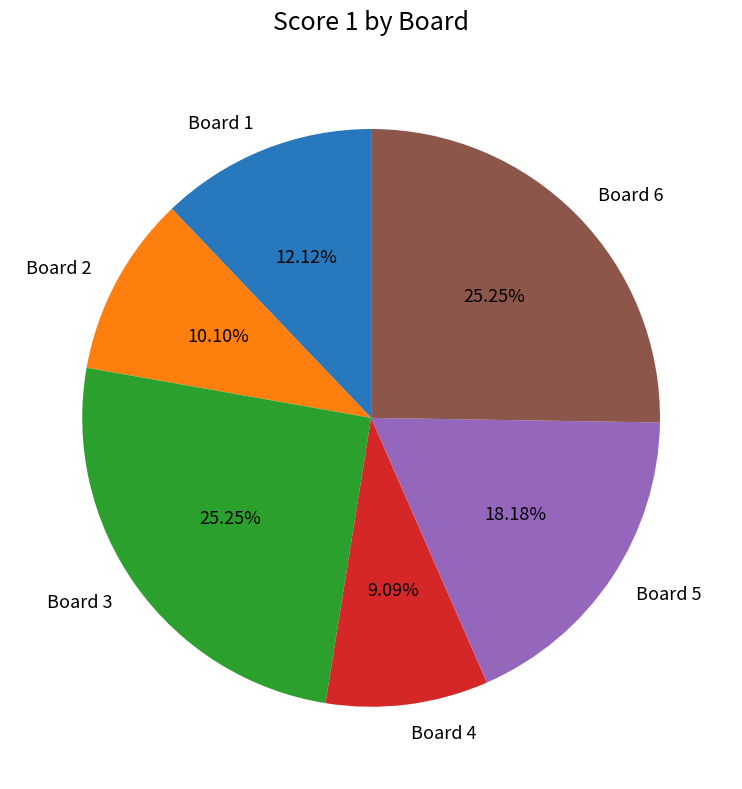

To the nearest percent, what percentage of the pie is Board 4?

9%